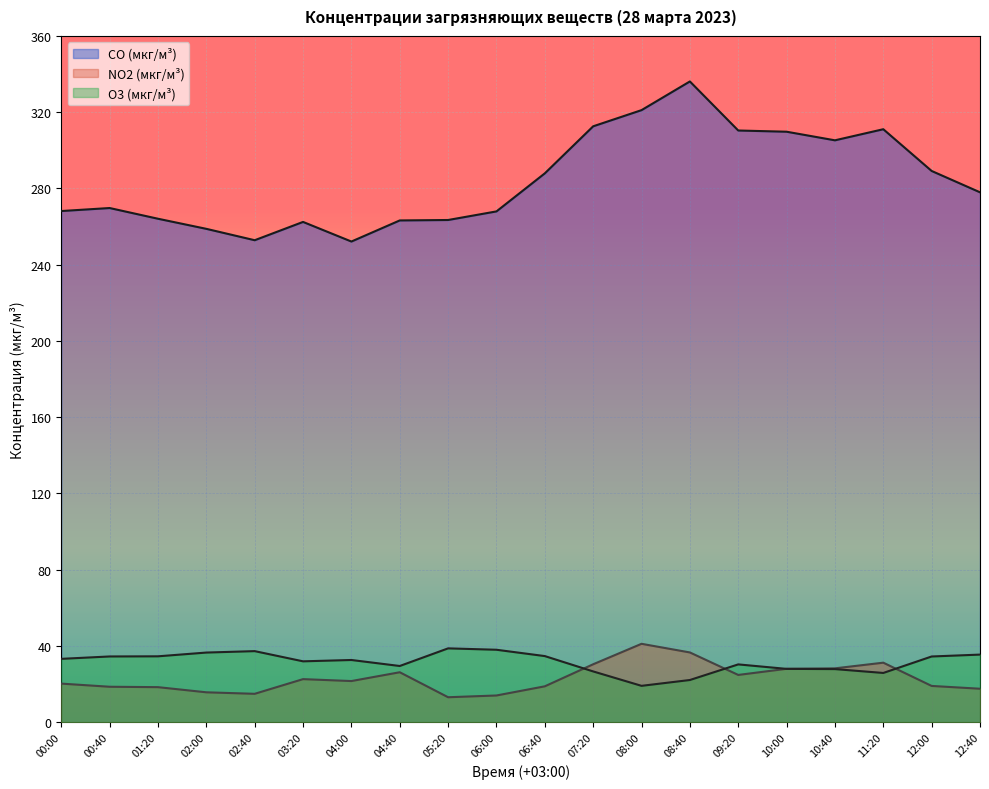

What is the difference between the O3 (мкг/м³) values at 02:40 and 08:40?

15.2